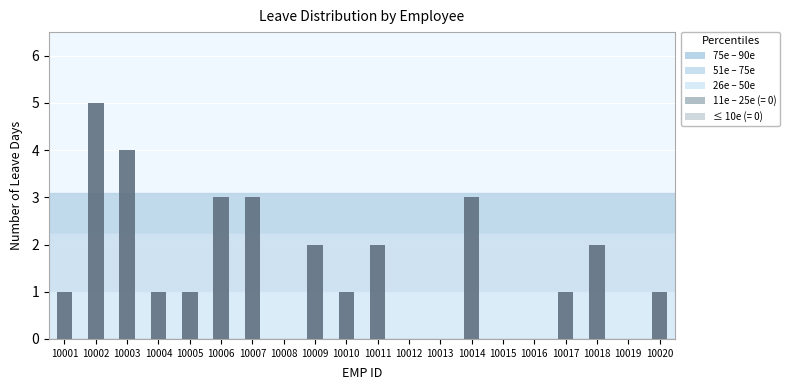

Reading left to right, transcribe all the data shown in this chart.

10001=1	10002=5	10003=4	10004=1	10005=1	10006=3	10007=3	10008=0	10009=2	10010=1	10011=2	10012=0	10013=0	10014=3	10015=0	10016=0	10017=1	10018=2	10019=0	10020=1